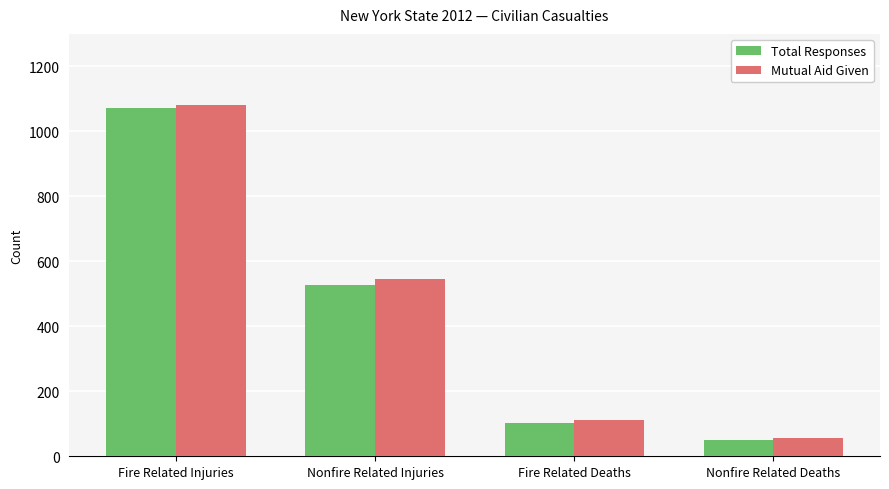

At which label does Total Responses first exceed 528?

Fire Related Injuries